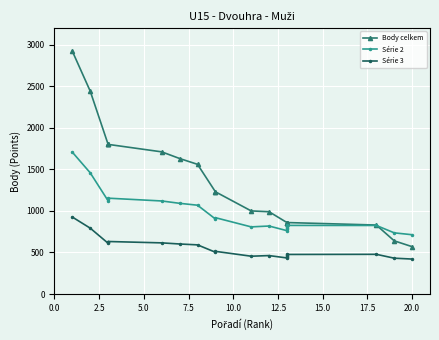

The Body celkem series shows 657.9 at 2.5. True or false?

False